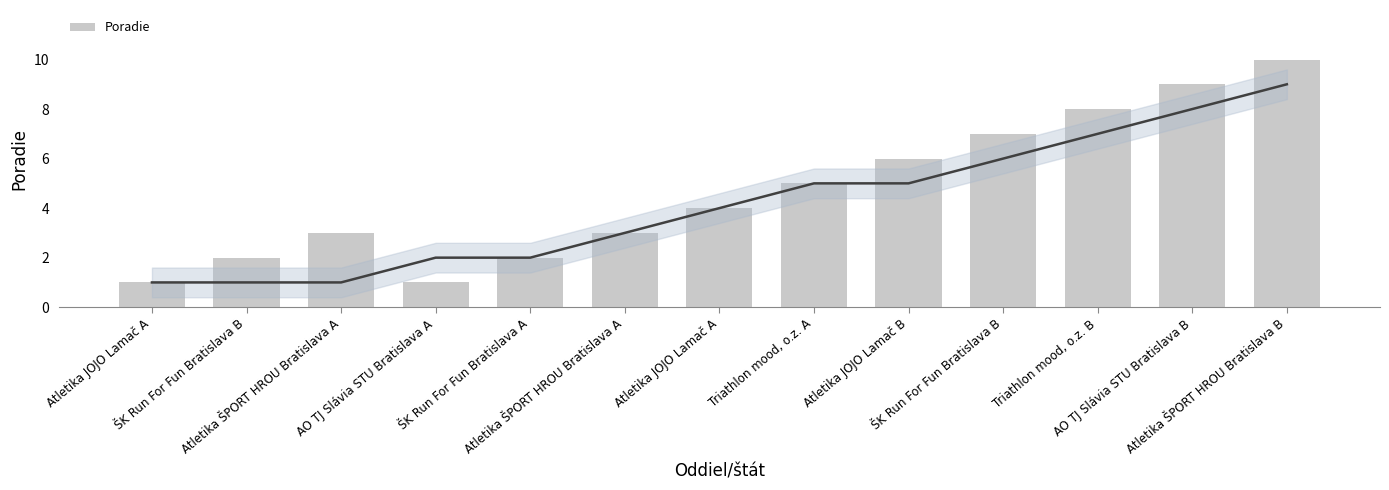

Between ŠK Run For Fun Bratislava A and Triathlon mood, o.z. A, which is larger?

Triathlon mood, o.z. A